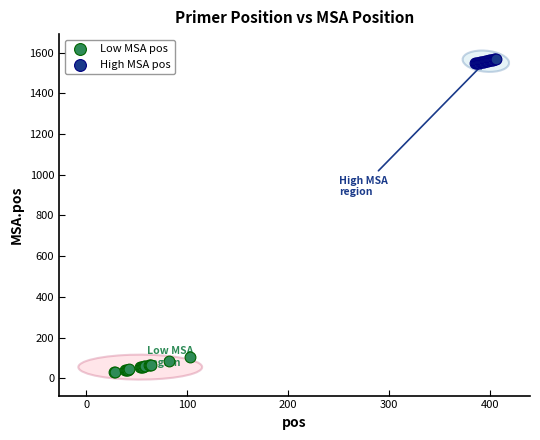

What are all the series names shown in the legend?

Low MSA pos, High MSA pos